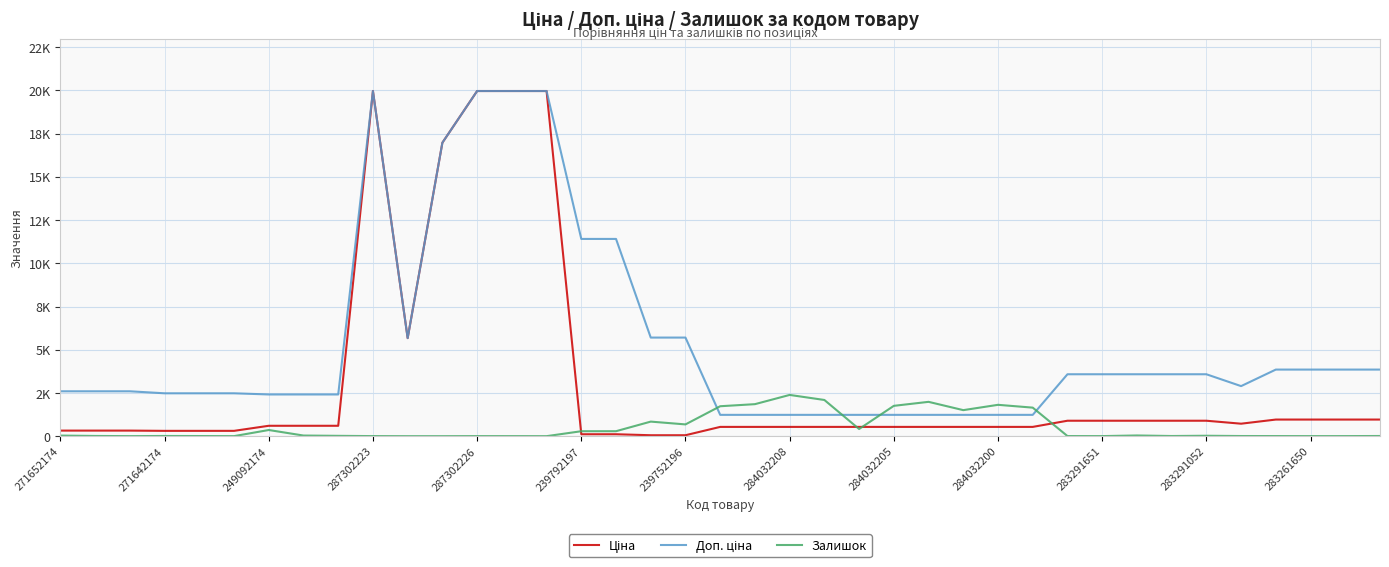

Does the chart have visible grid lines?

Yes